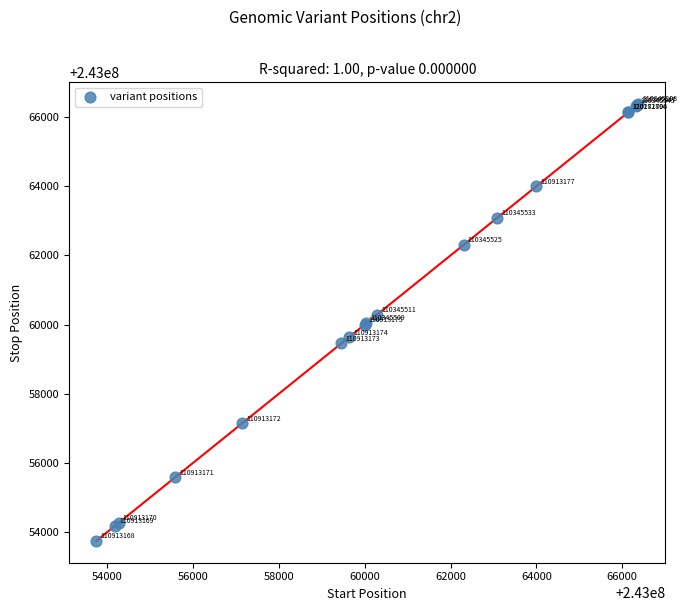

What Y value in the scatter plot is closest to 243060060?

243060041